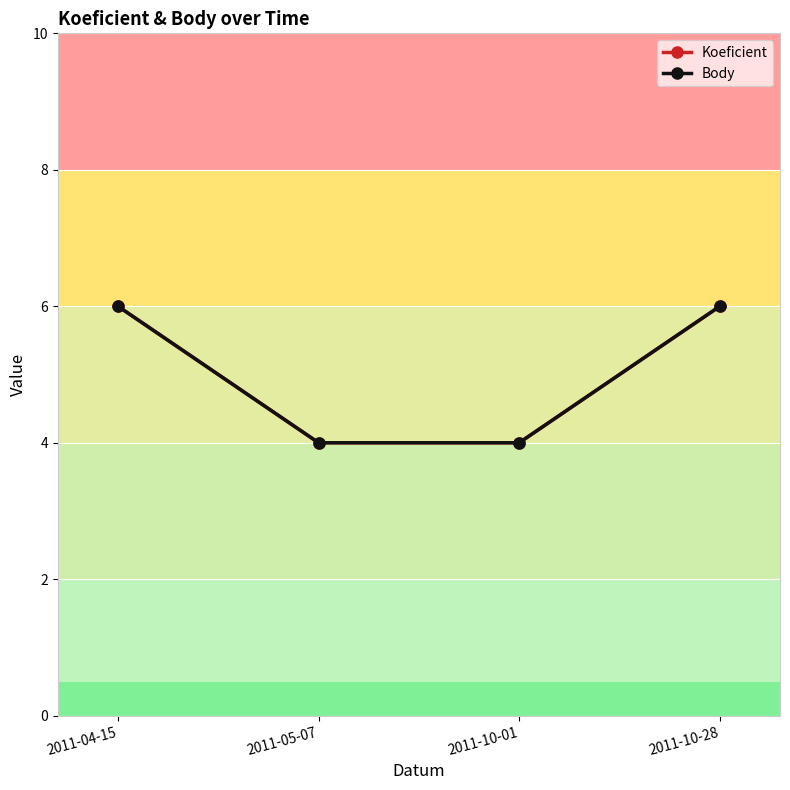

Which series has the largest total across all categories?

Koeficient